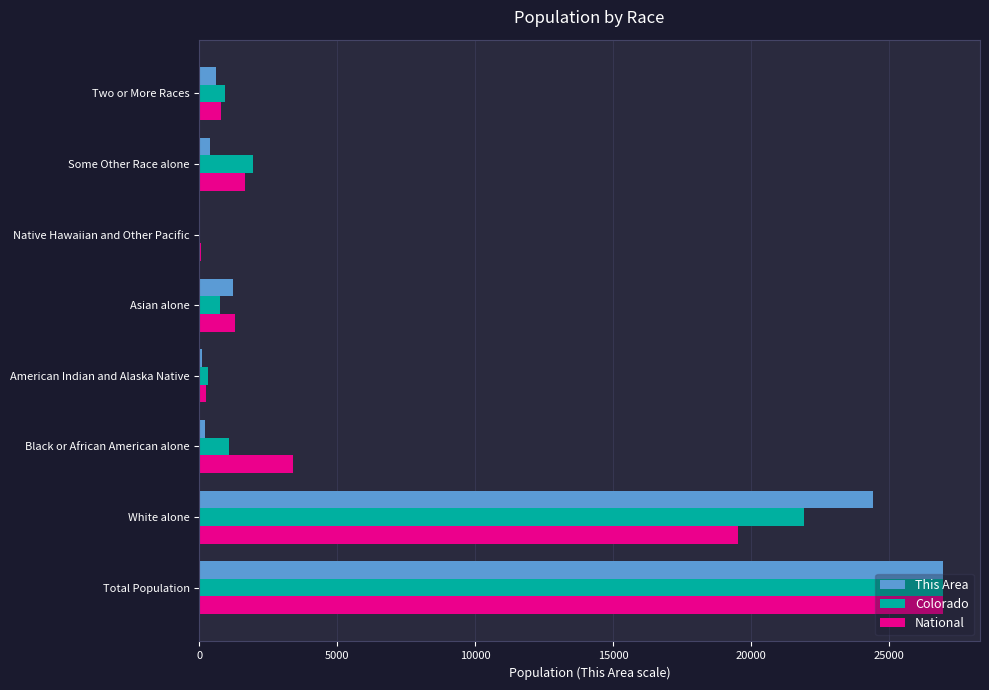

The value of Colorado at Total Population is 41118.3. True or false?

False